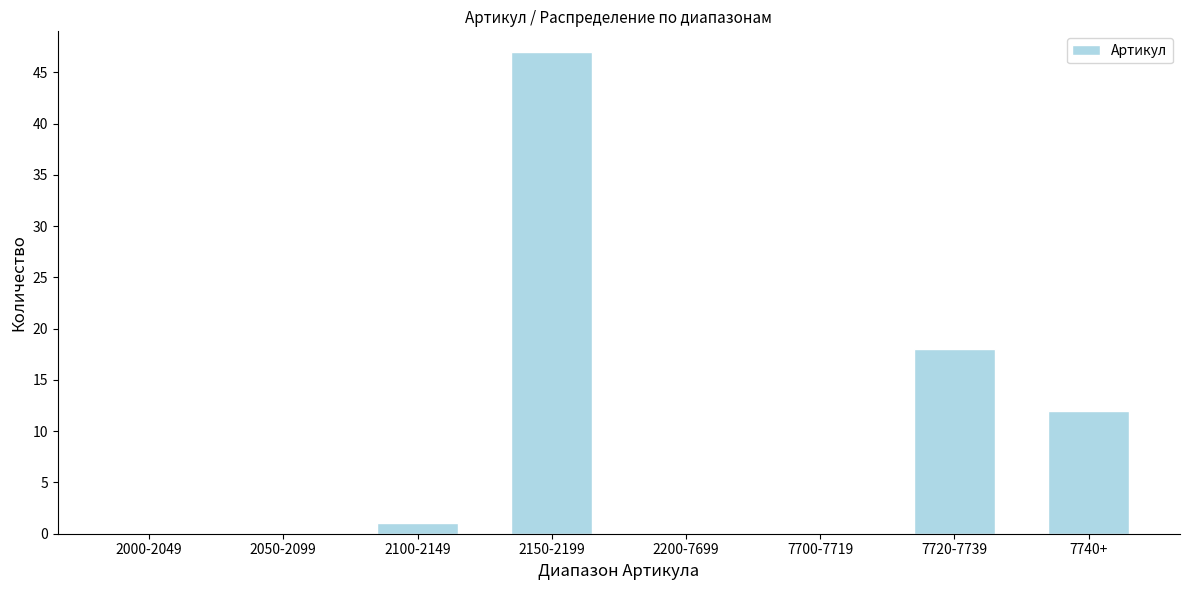

Reading right to left, extract all data points from this chart.

7740+=12	7720-7739=18	7700-7719=0	2200-7699=0	2150-2199=47	2100-2149=1	2050-2099=0	2000-2049=0